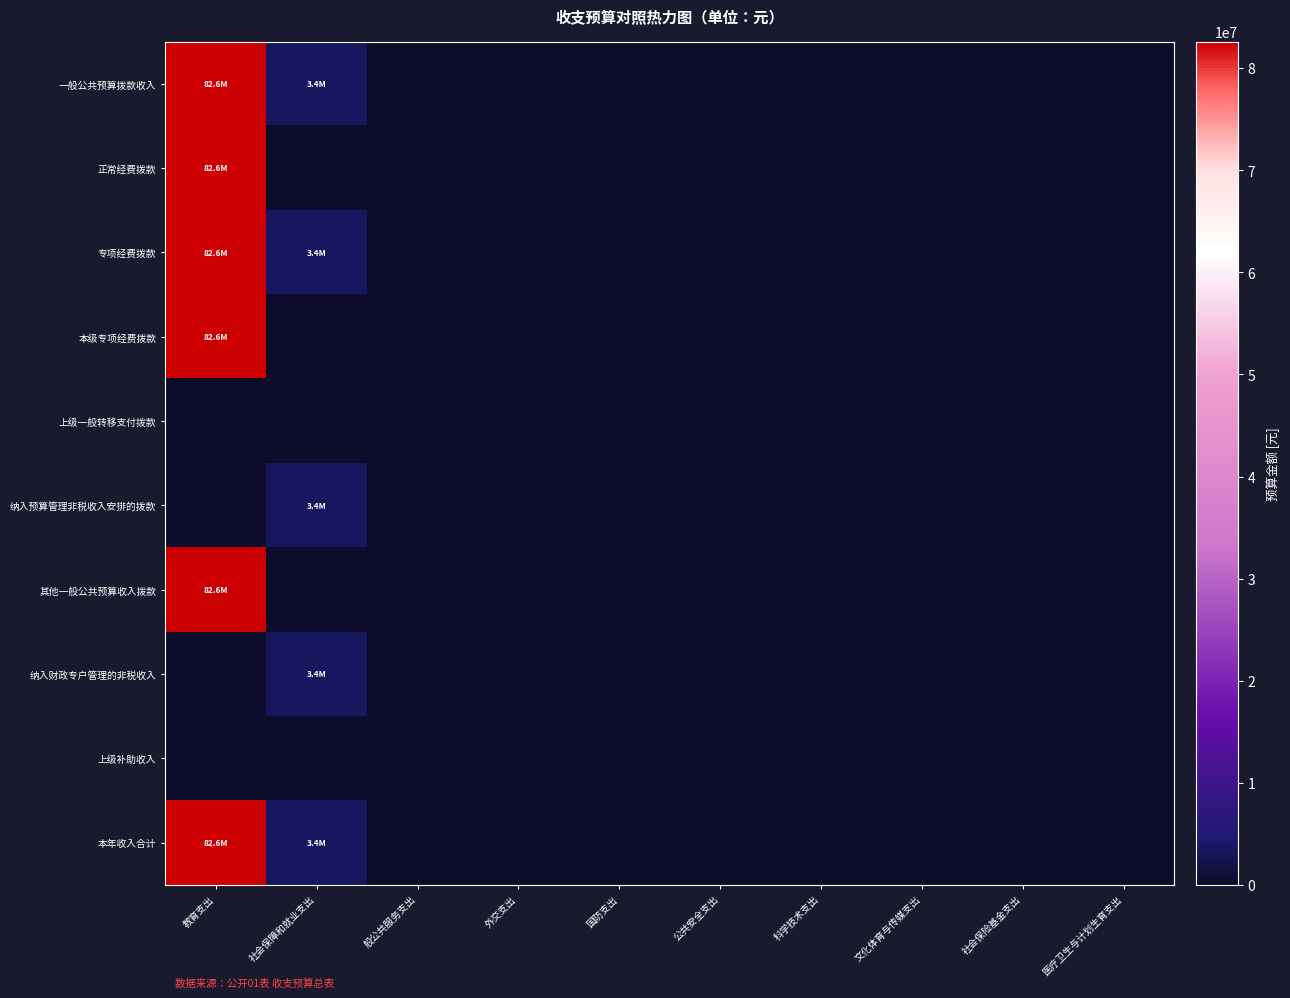

Between 社会保险基金支出 and 公共安全支出, which is larger?

社会保险基金支出